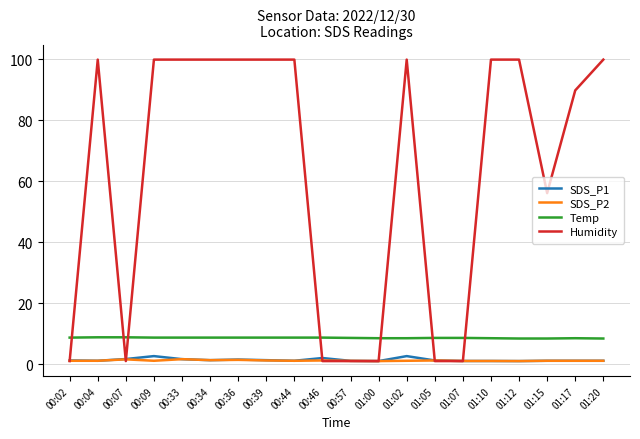

True or false: Humidity and Temp intersect in this chart.

True